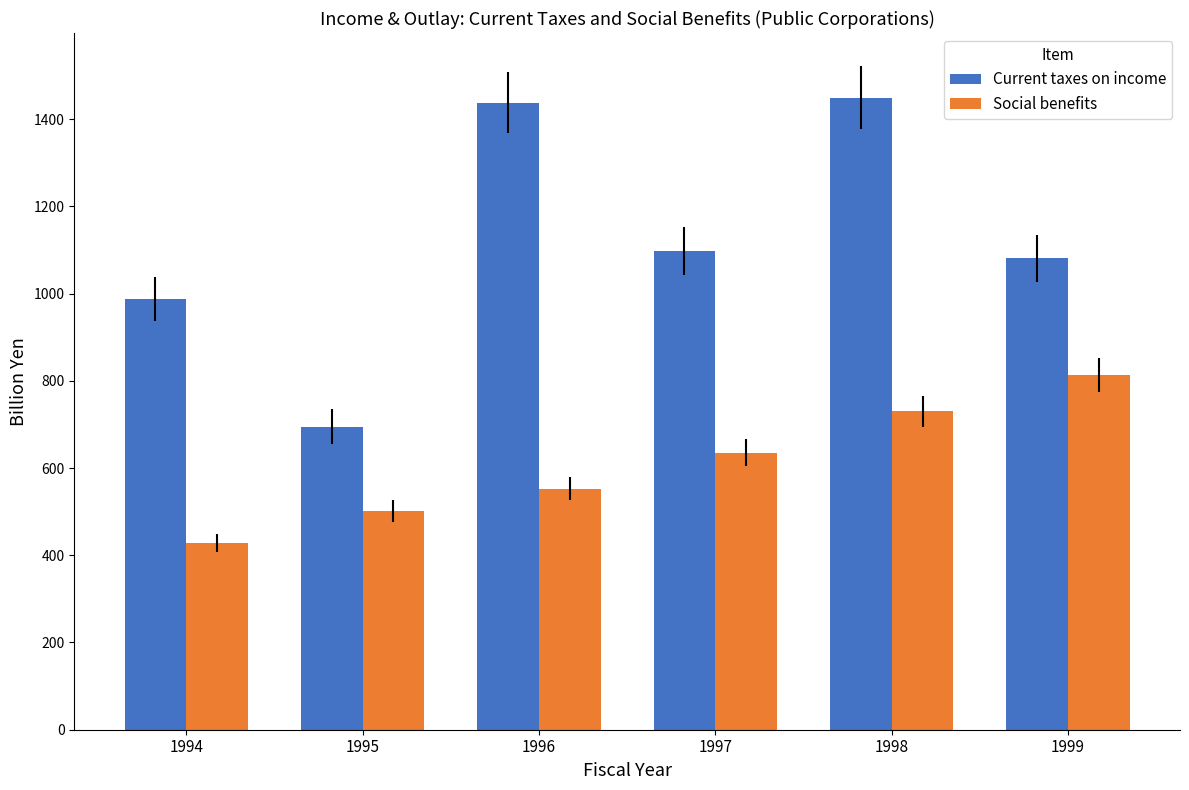

What is the difference between the highest and lowest values at 1998?

719.5